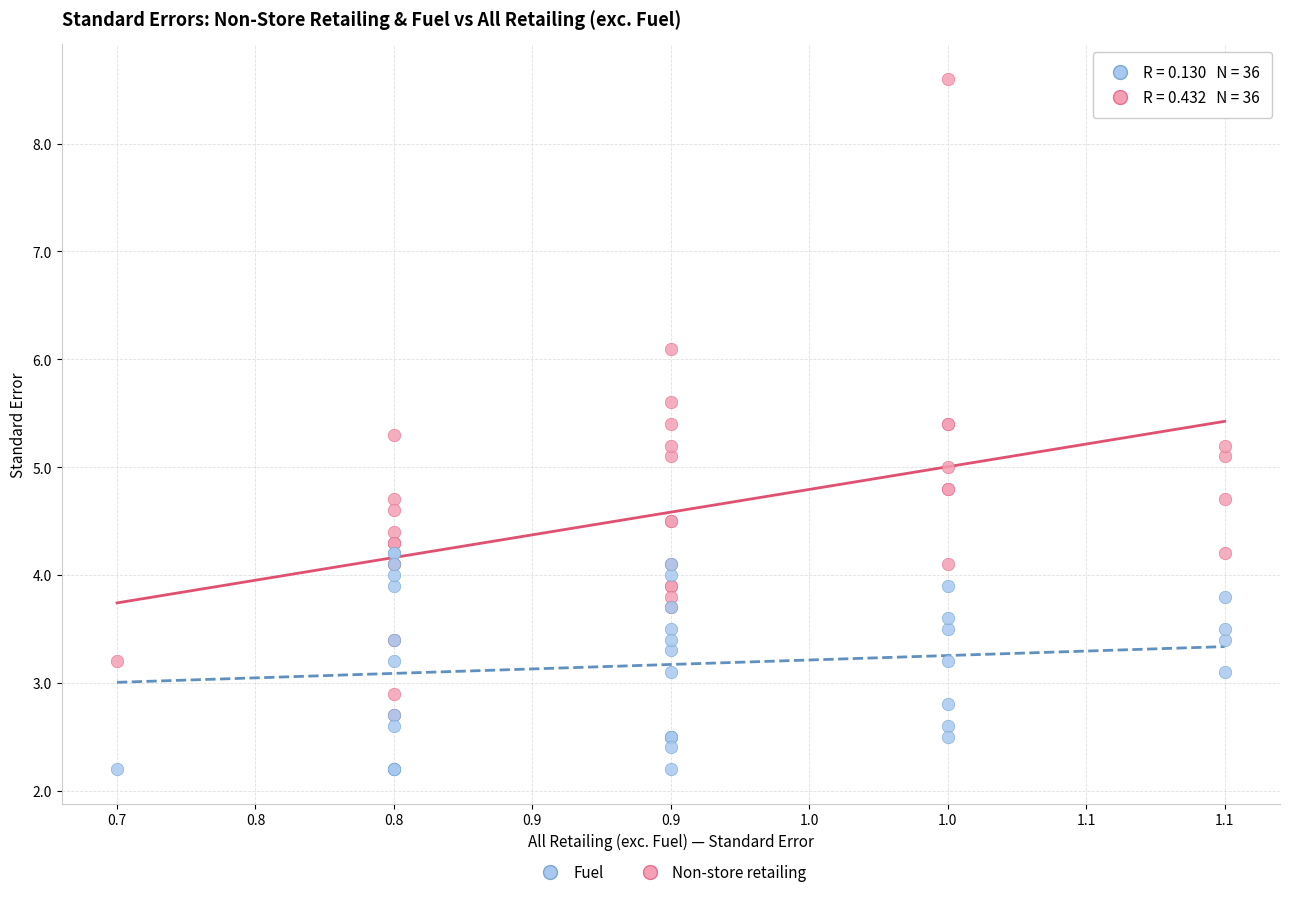

Which series contains the highest Y value?

Non-store retailing